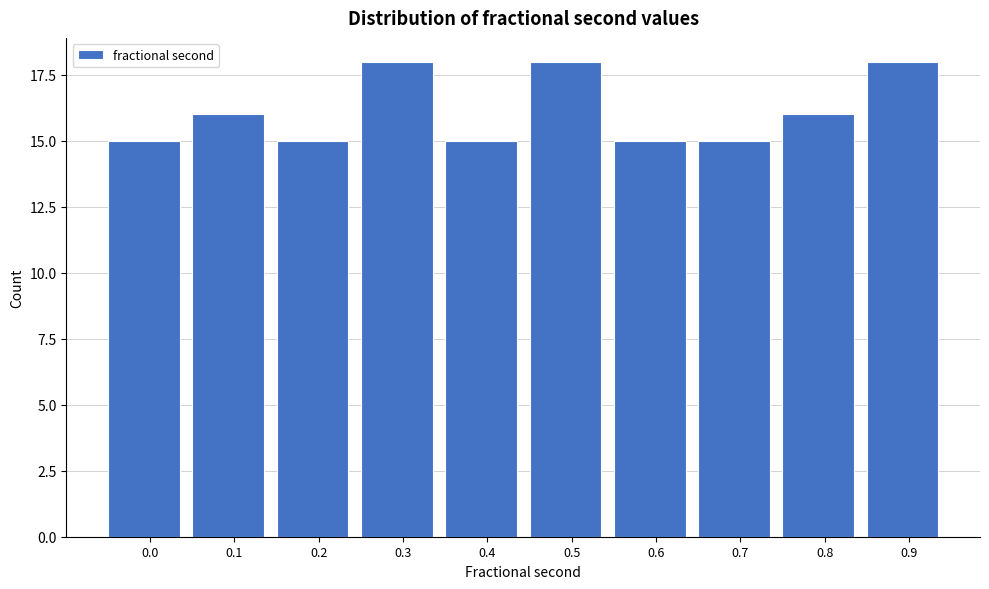

Reading right to left, extract all data points from this chart.

0.9=18	0.8=16	0.7=15	0.6=15	0.5=18	0.4=15	0.3=18	0.2=15	0.1=16	0.0=15